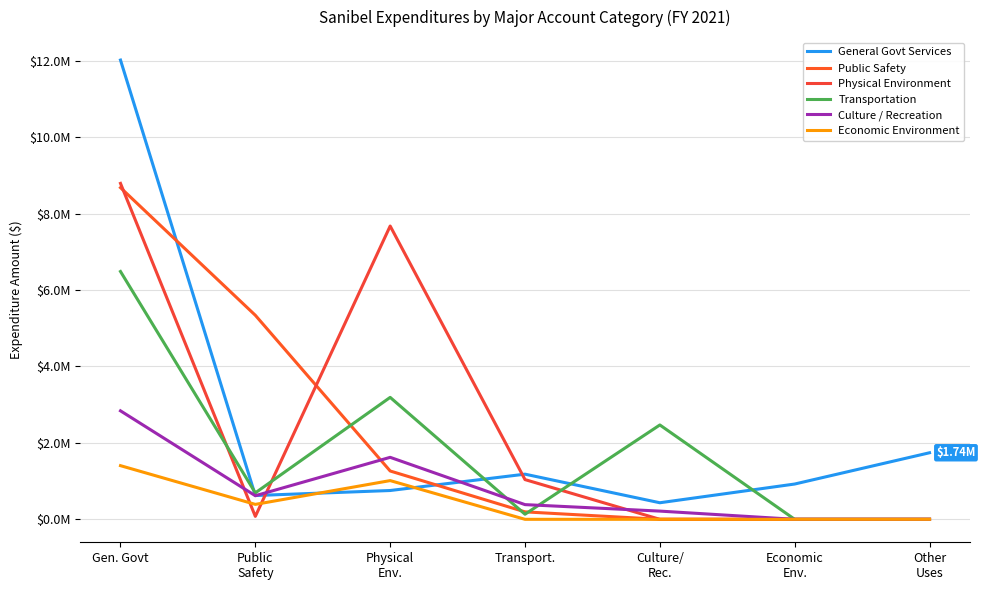

What is the approximate value of General Govt Services at Gen. Govt, to the nearest 100?

12019700